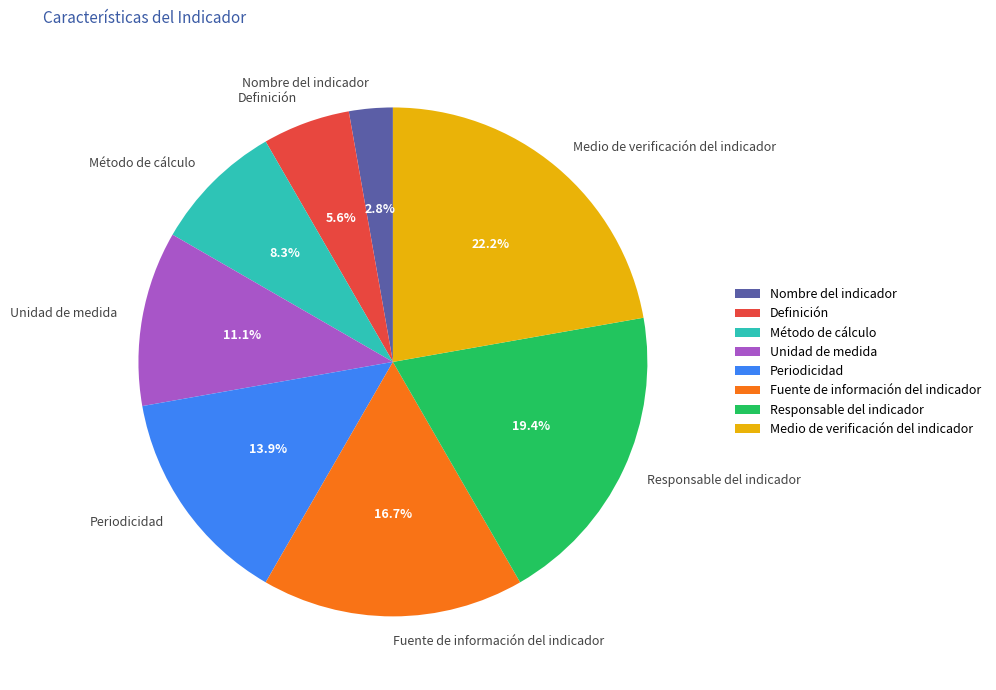

How many slices are in this pie chart?

8